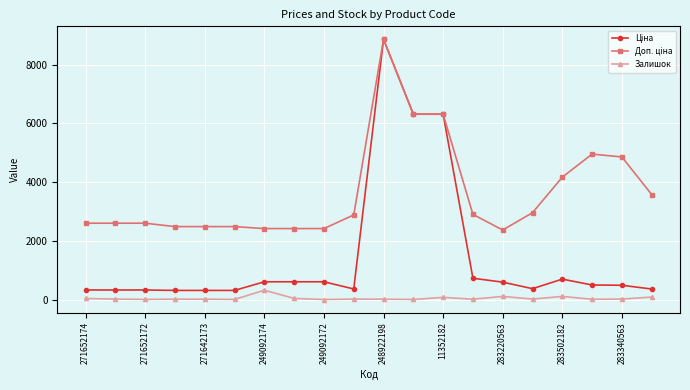

At how many categories does at least one series exceed 4499?

5